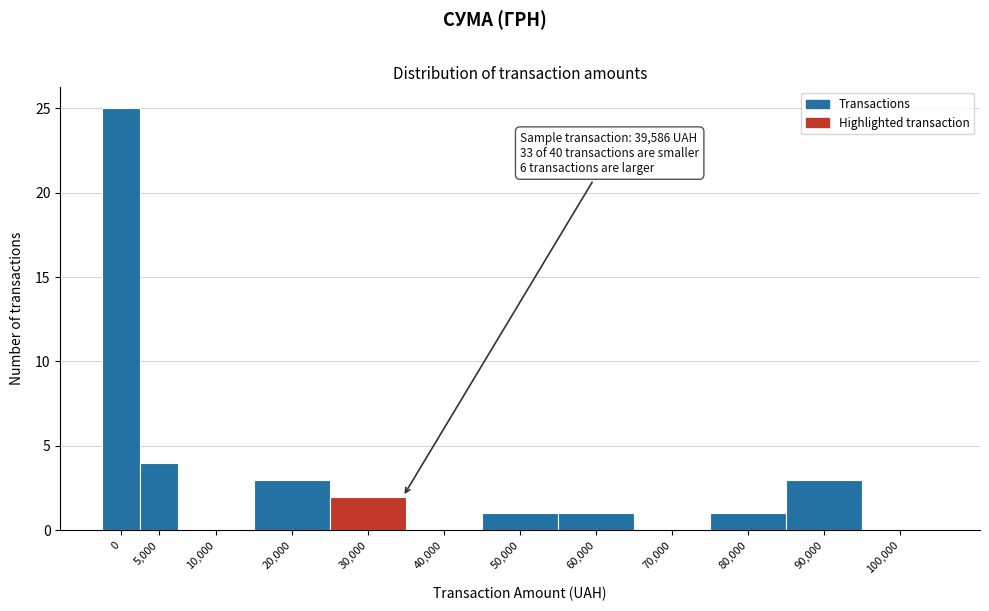

Reading left to right, list all the values displayed in this chart.

0=25	5,000=4	10,000=0	20,000=3	30,000=2	40,000=0	50,000=1	60,000=1	70,000=0	80,000=1	90,000=3	100,000=0